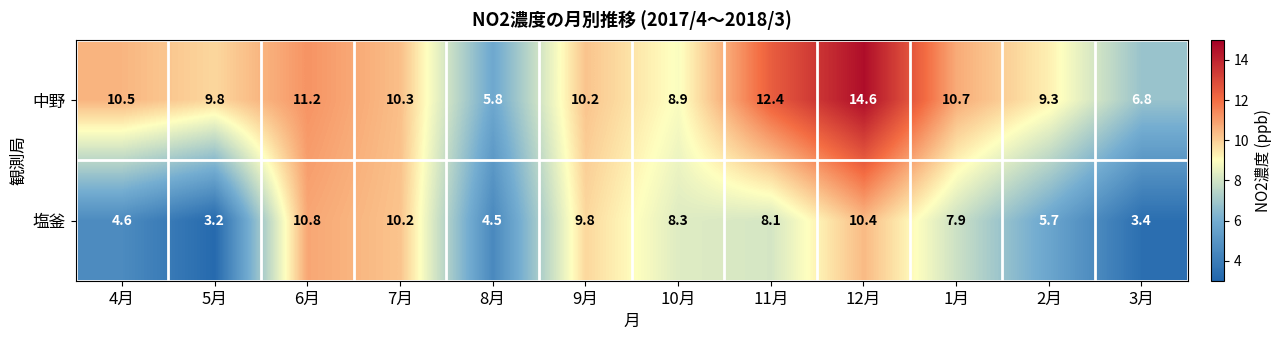

Which series changed the most between 6月 and 8月?

塩釜